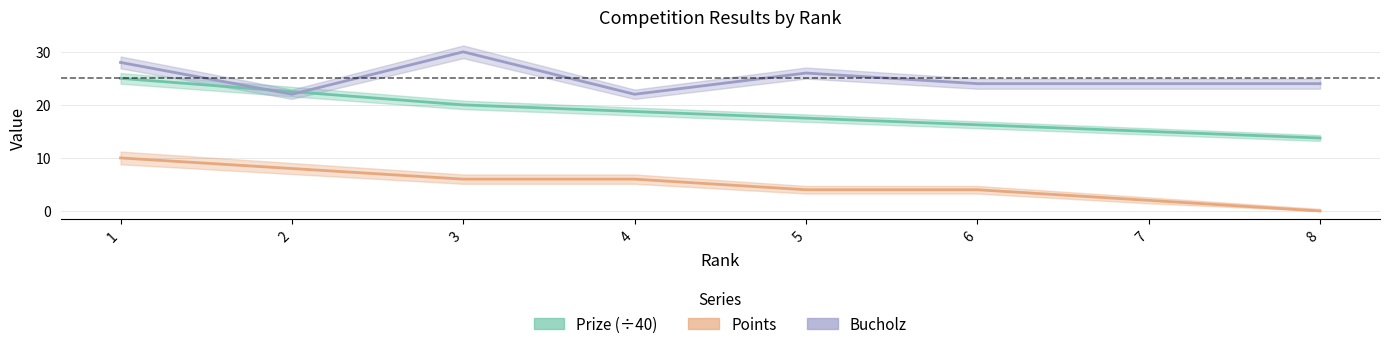

List the labels in order of Points value, smallest first.

8, 7, 5, 6, 3, 4, 2, 1